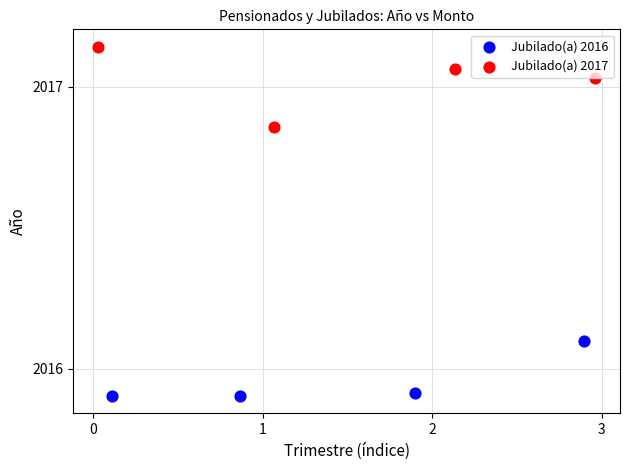

What are all the series names shown in the legend?

Jubilado(a) 2016, Jubilado(a) 2017